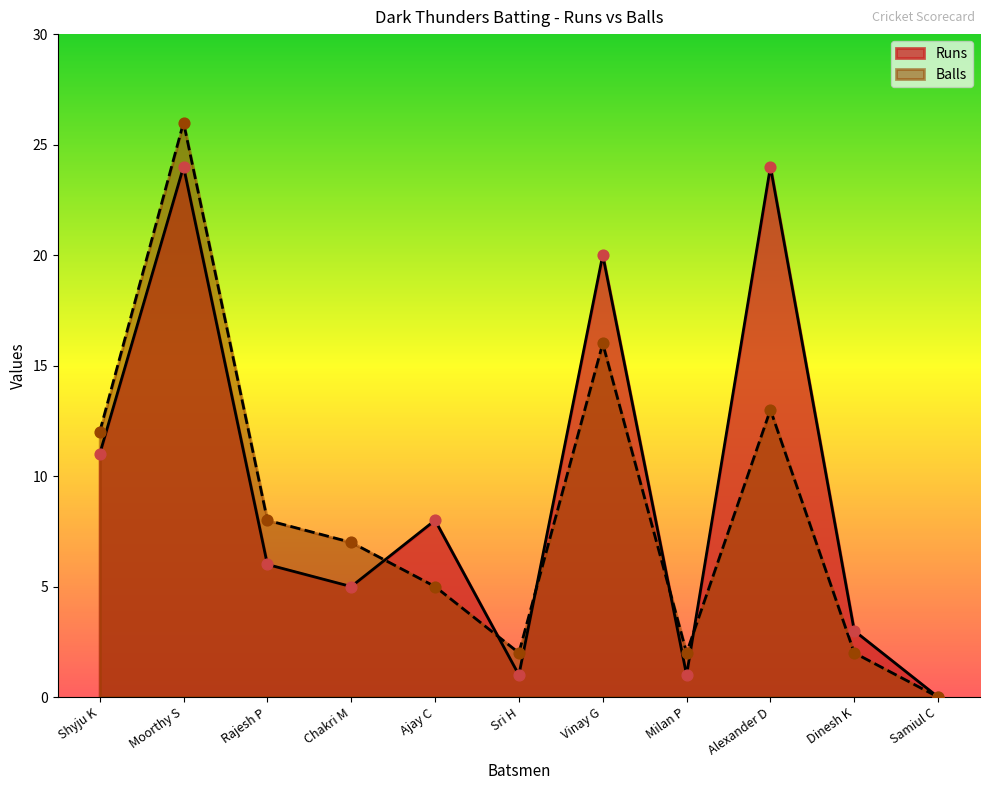

What is the total value across all series at Dinesh K?

5